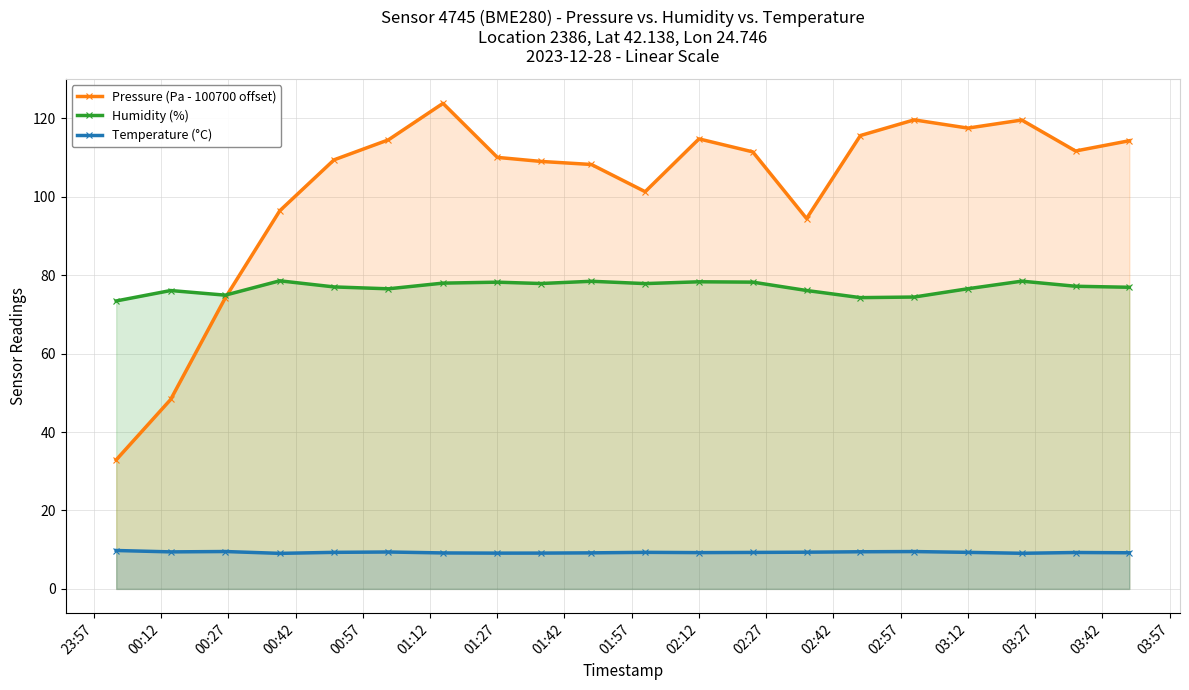

What is the value of the Pressure (Pa - 100700 offset) point at the 16th from the left?

119.6